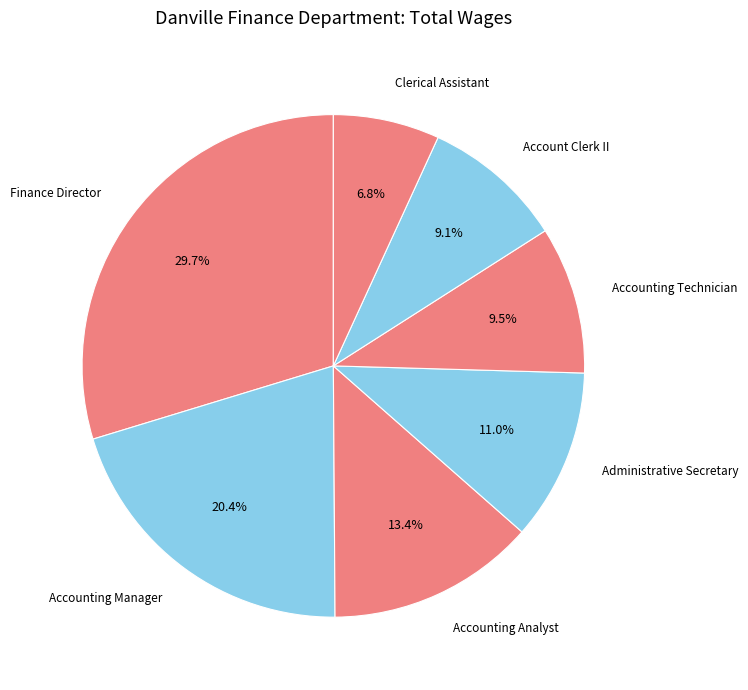

What is the largest slice in the pie chart?

Finance Director